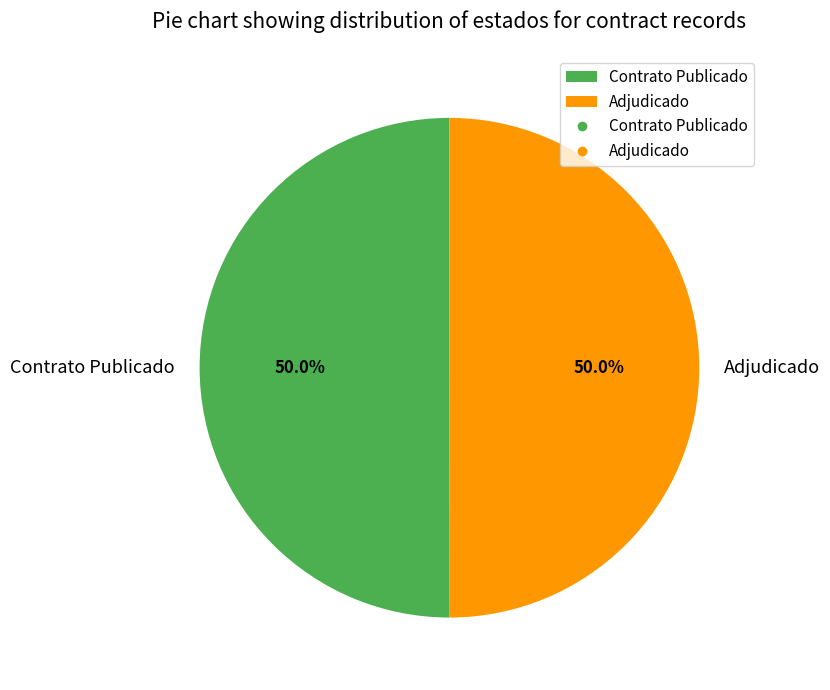

What is the ratio of the value at Contrato Publicado to the value at Adjudicado?

1.0